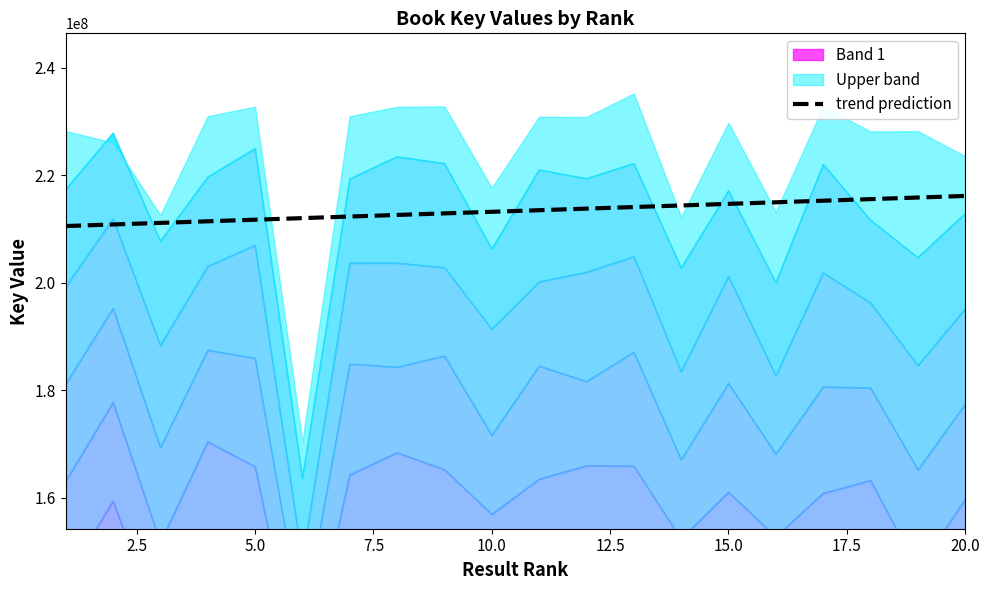

What is the maximum value for trend prediction?

216159716.0